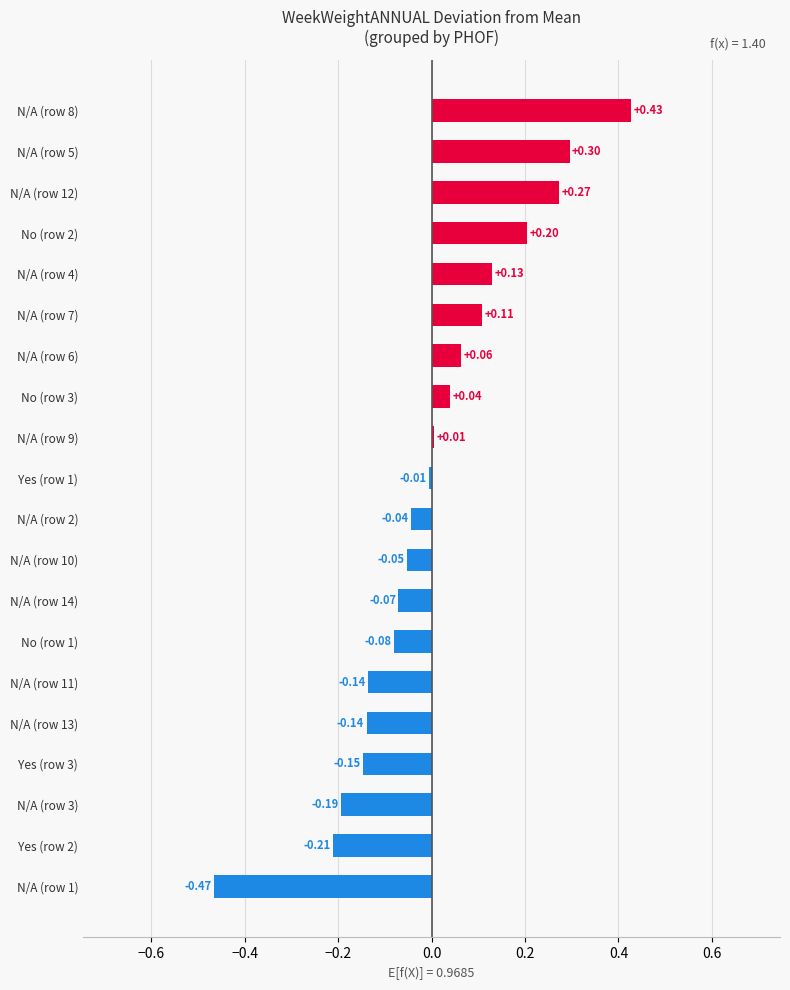

What is the difference between the maximum and minimum values?

0.9